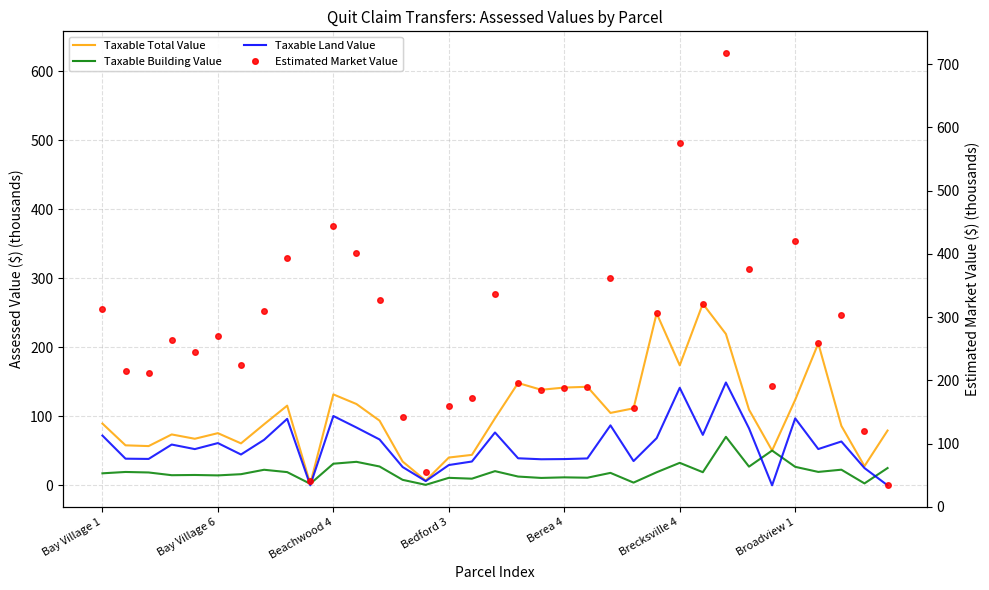

The Taxable Total Value series shows 109.7 at 28. True or false?

True